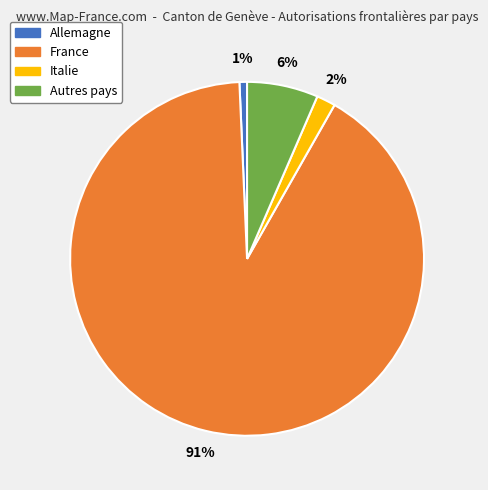

Count the number of slices in the pie.

4